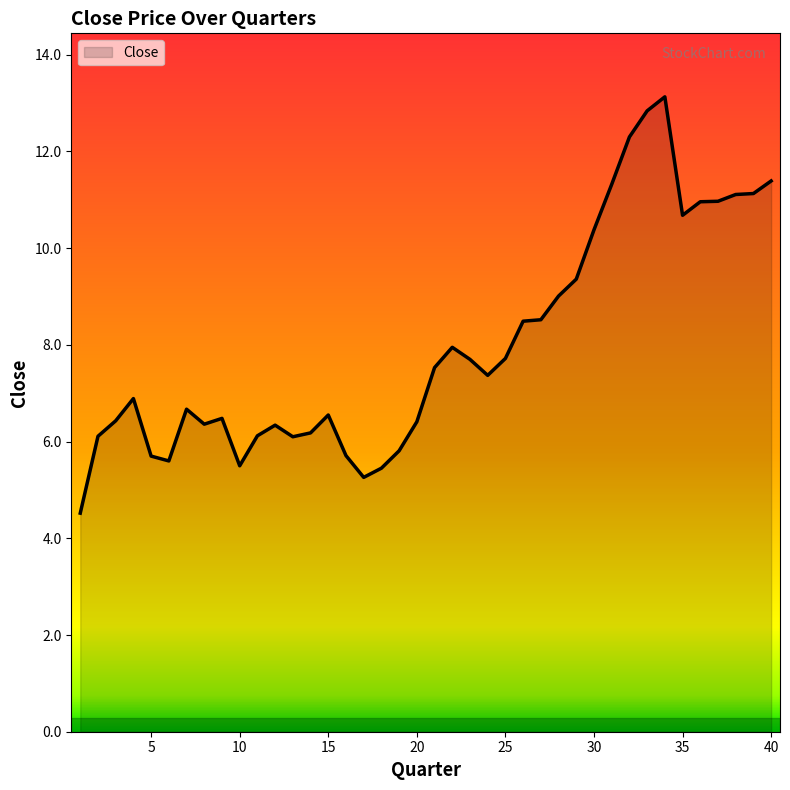

What is the maximum value shown in the chart?

13.1